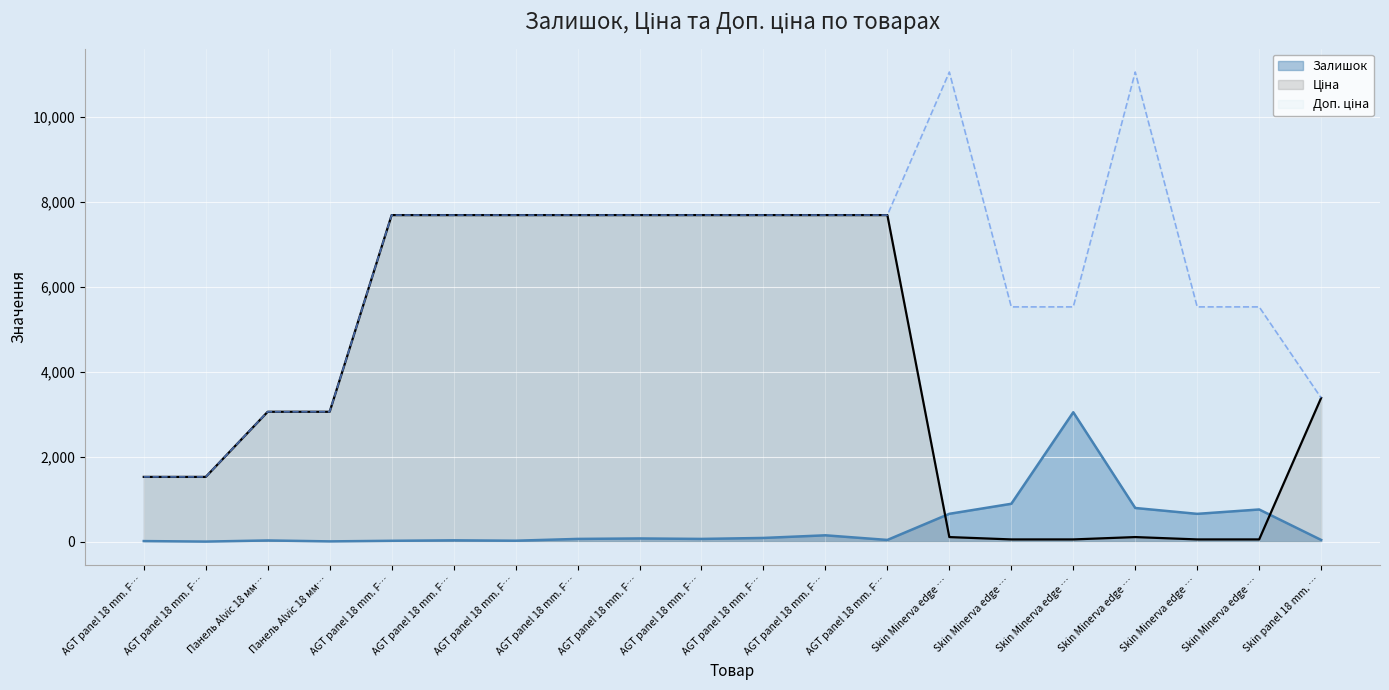

At which label does Доп. ціна reach its minimum?

AGT panel 18 mm. F…